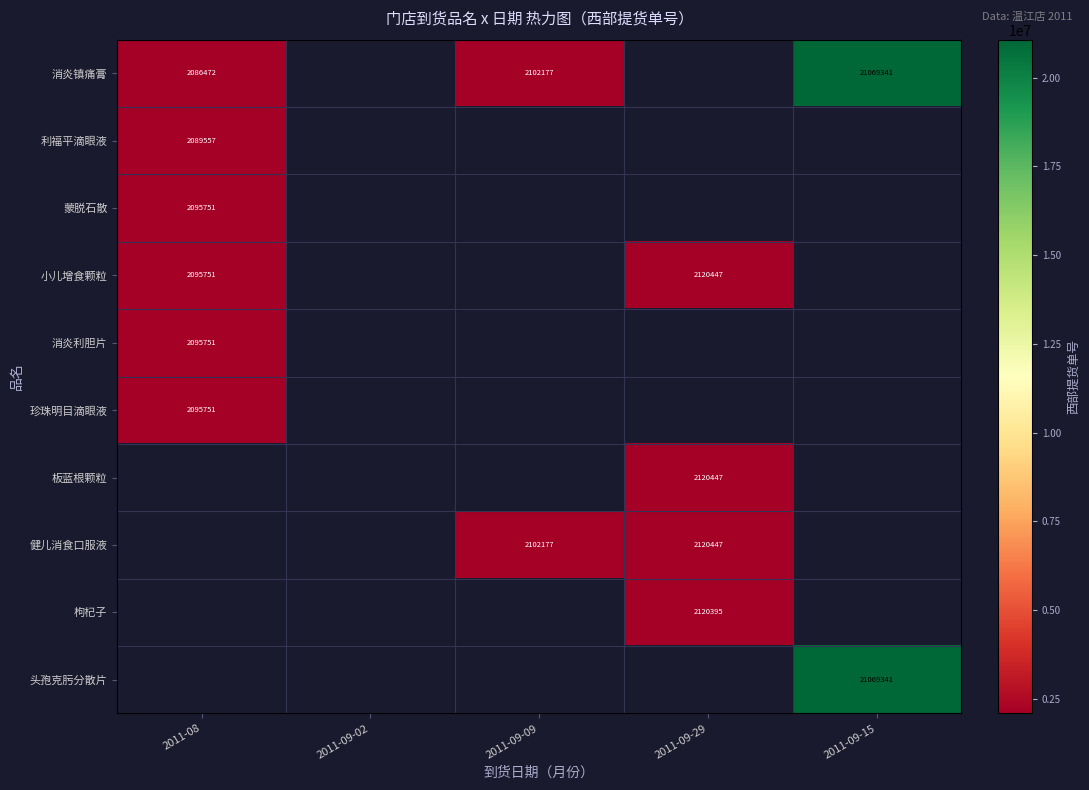

Is it true that 消炎镇痛膏 equals 3656276.1 at 2011-08?

False